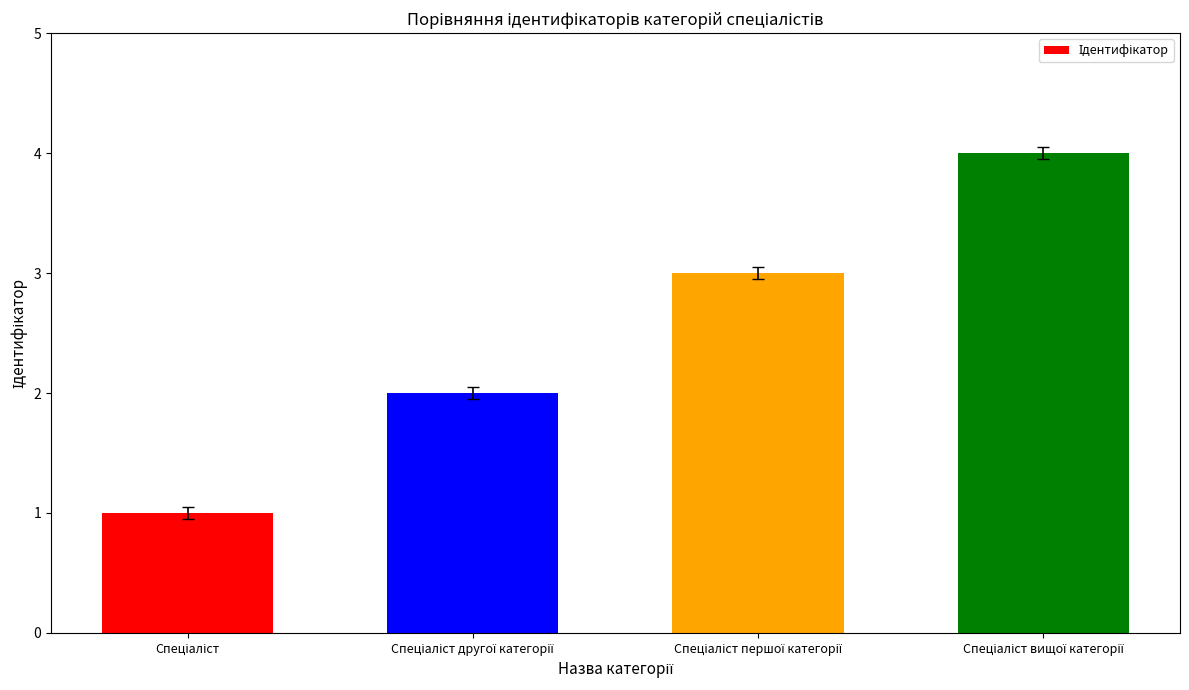

What is the sum of all values?

10